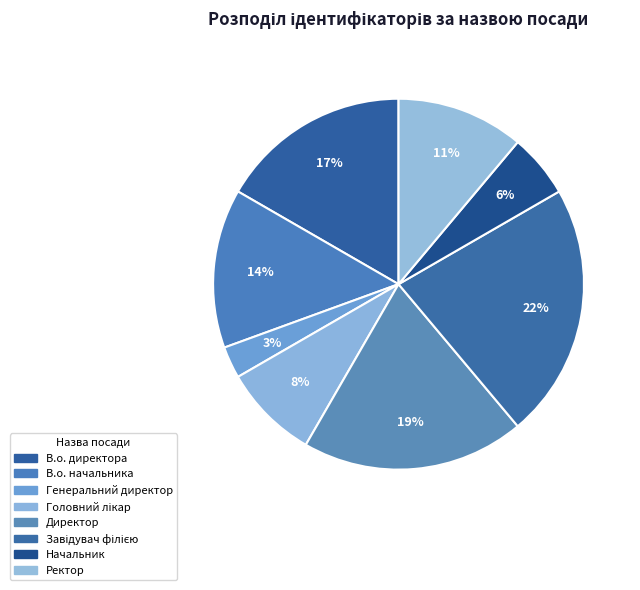

How many segments does this pie chart have?

8